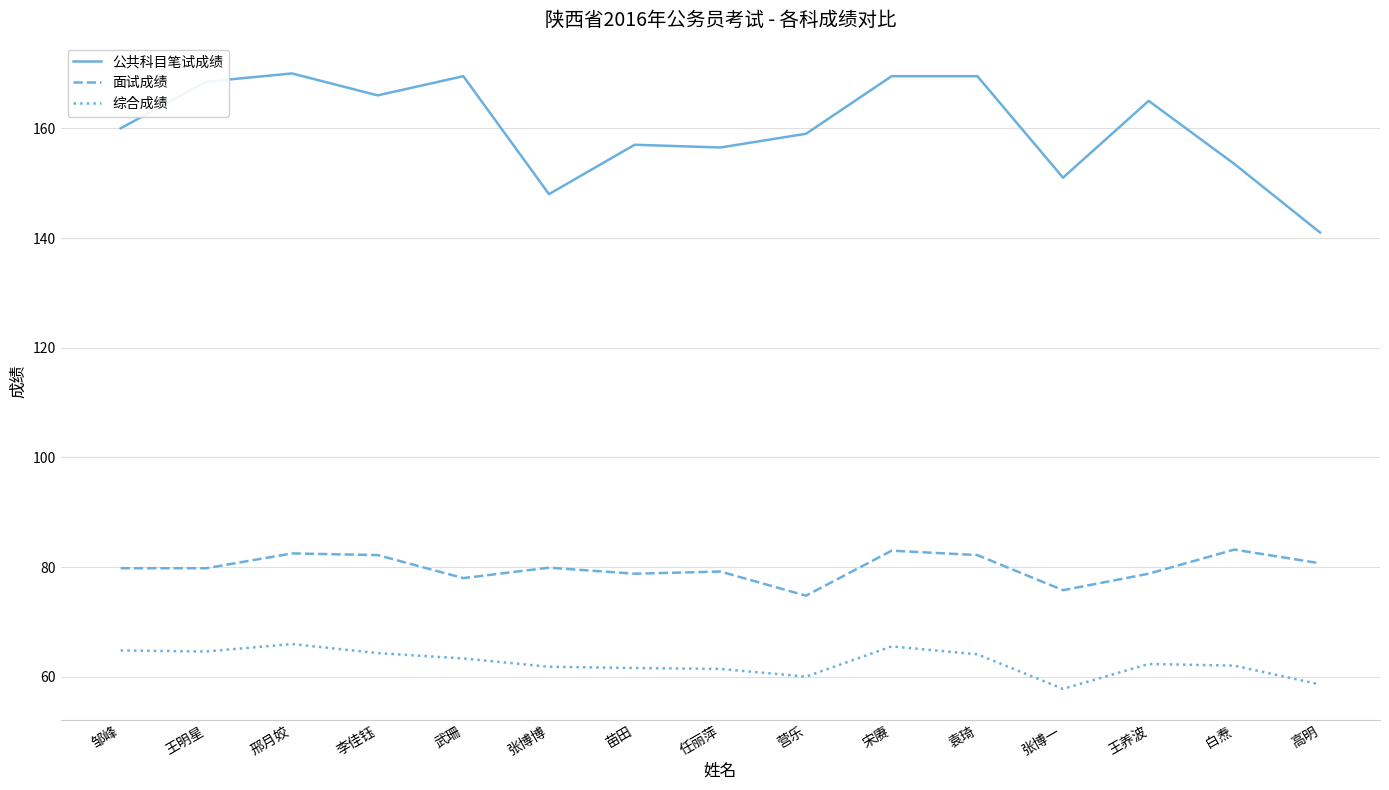

Rank the series at 高明 from lowest to highest value.

综合成绩, 面试成绩, 公共科目笔试成绩